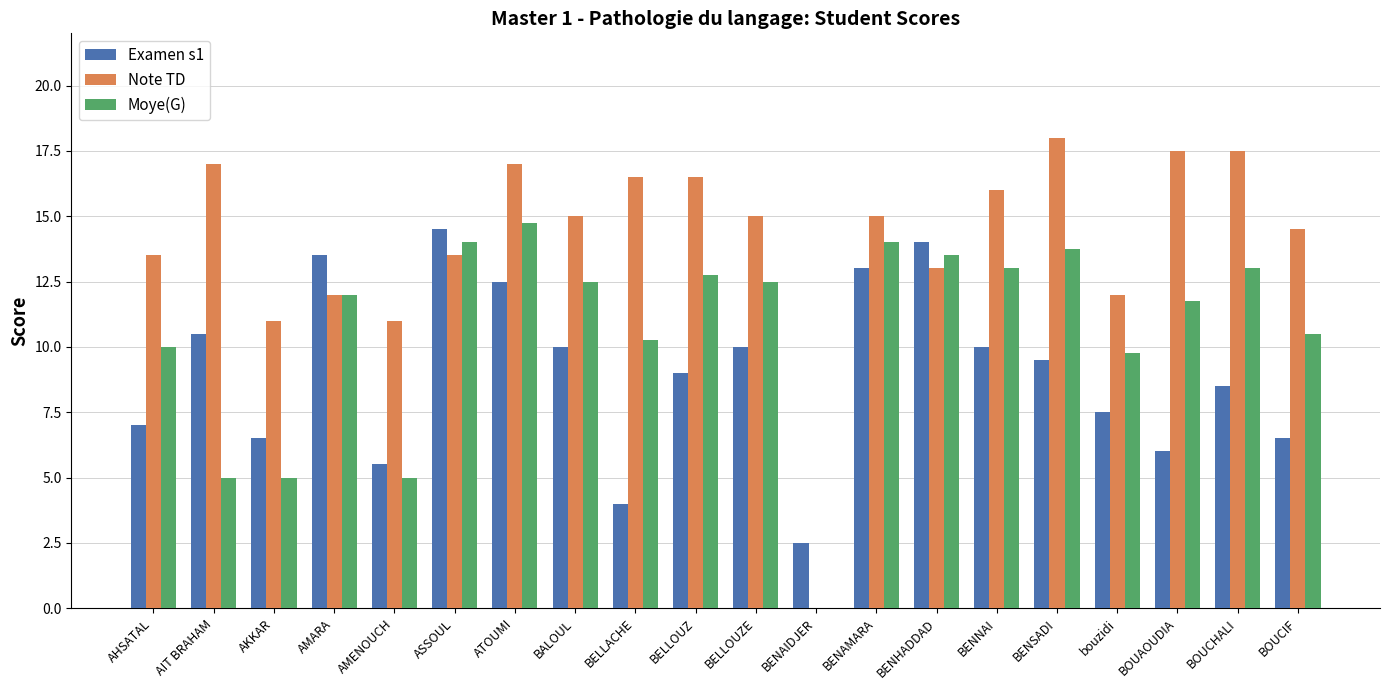

What is the sum of the Moye(G) values at AMARA and AKKAR?

17.0